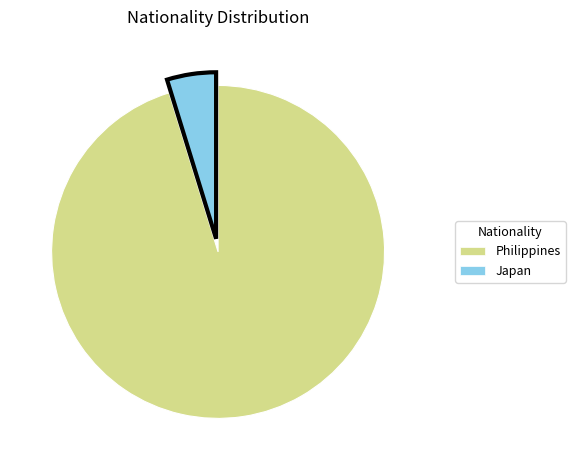

What is the largest slice in the pie chart?

Philippines